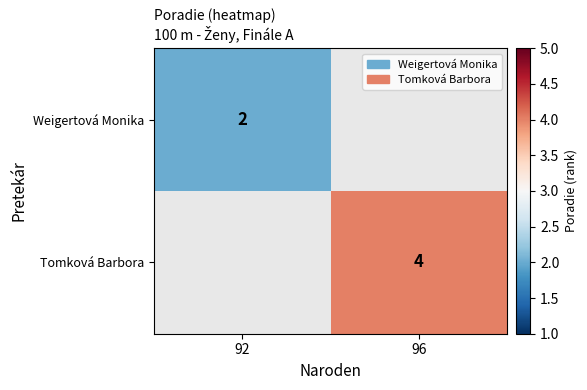

Is it true that Weigertová Monika equals 1 at 92?

False